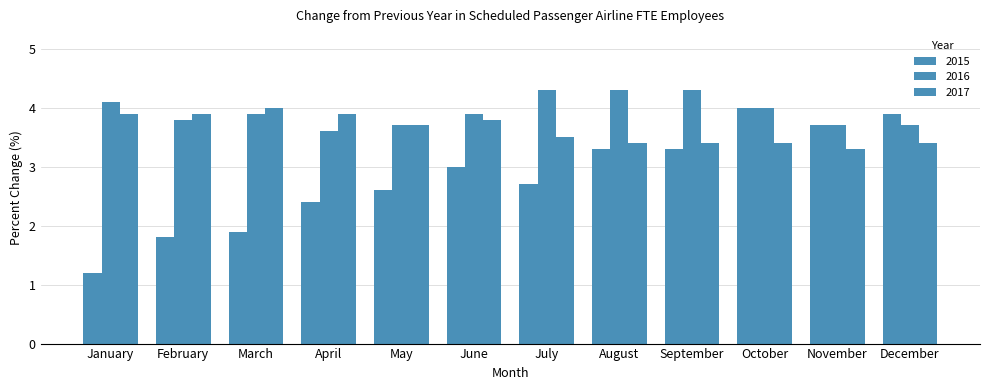

Reading left to right, list all the values displayed in this chart.

2015: 1.2	1.8	1.9	2.4	2.6	3.0	2.7	3.3	3.3	4.0	3.7	3.9
2016: 4.1	3.8	3.9	3.6	3.7	3.9	4.3	4.3	4.3	4.0	3.7	3.7
2017: 3.9	3.9	4.0	3.9	3.7	3.8	3.5	3.4	3.4	3.4	3.3	3.4